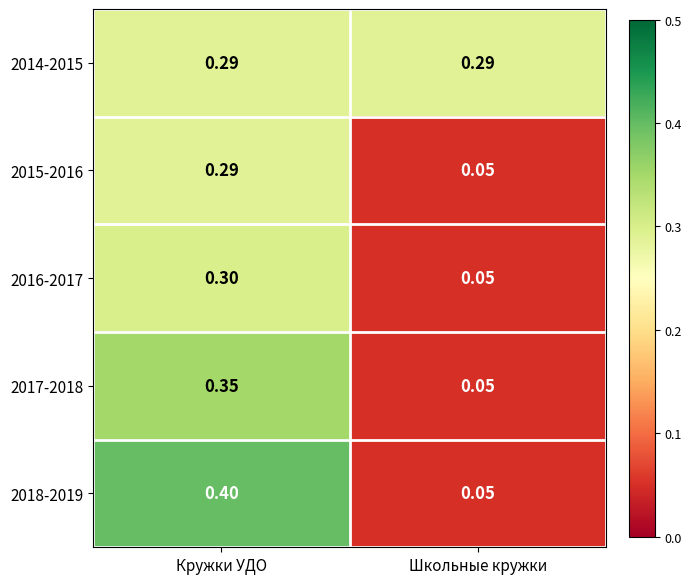

At which category is the sum across all series the highest?

Кружки УДО